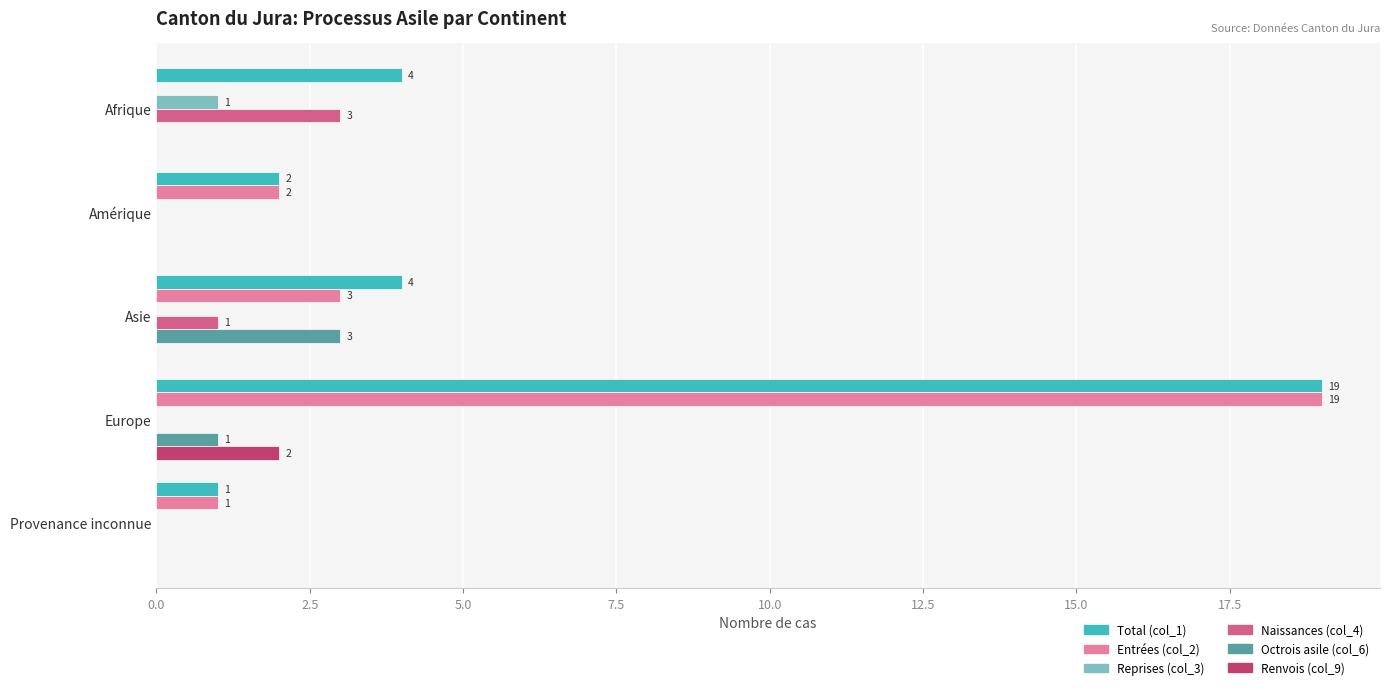

At which category is the sum across all series the highest?

Europe